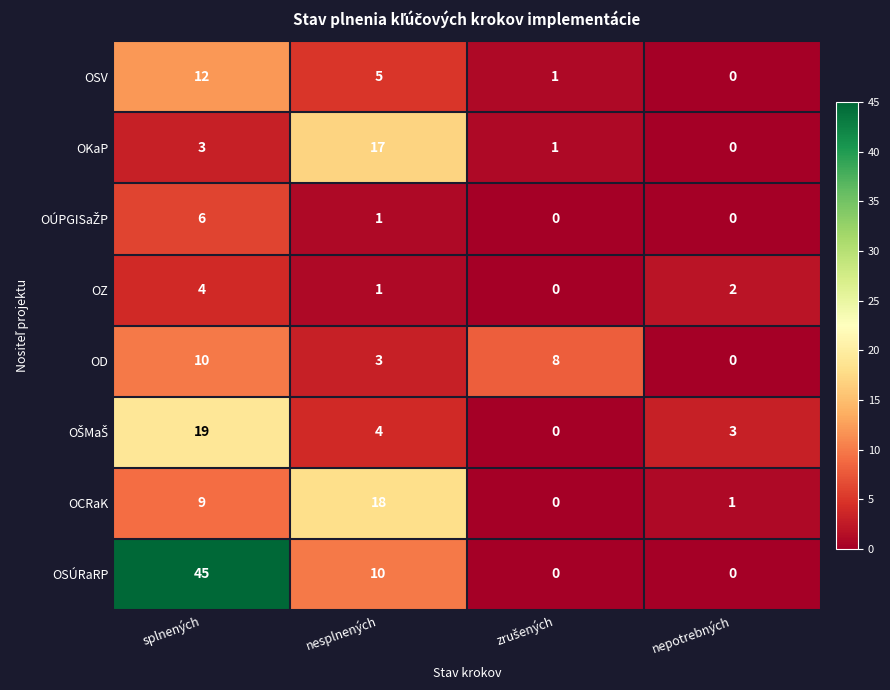

How many OD values are between 3 and 10?

3